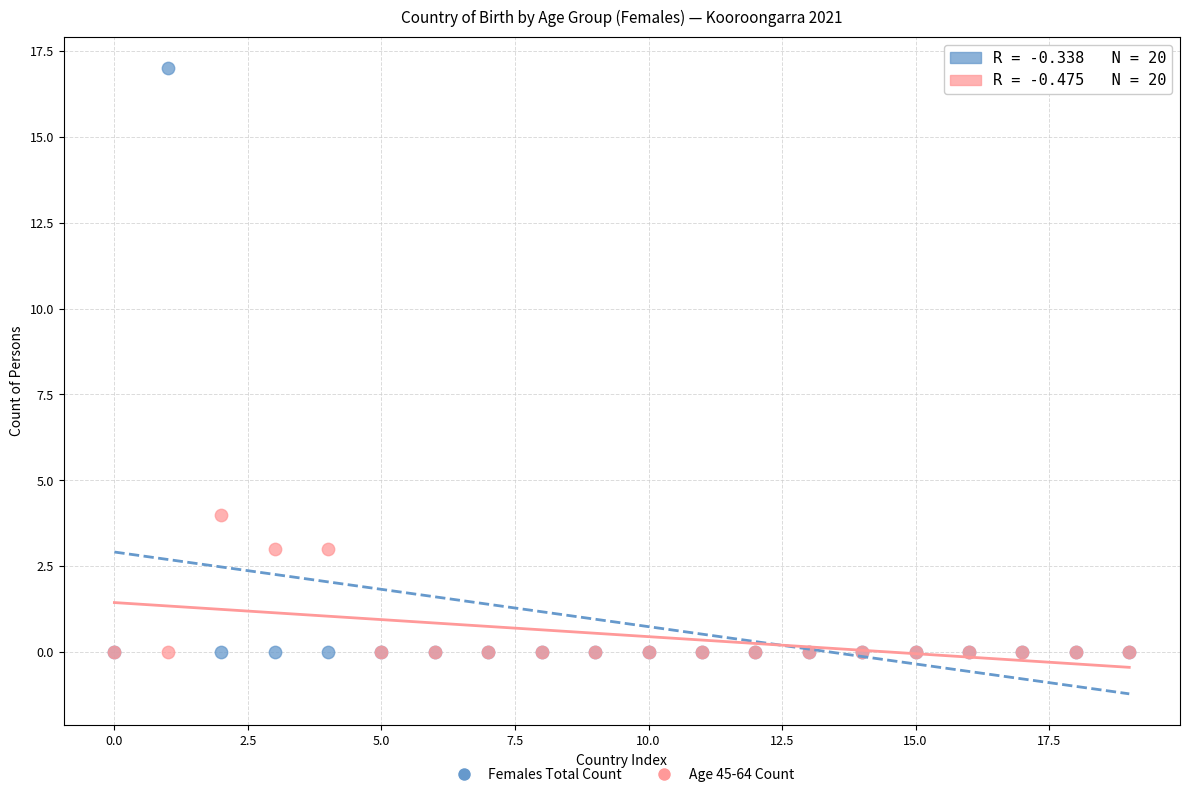

Which series has the largest Y range (max minus min)?

Females Total Count